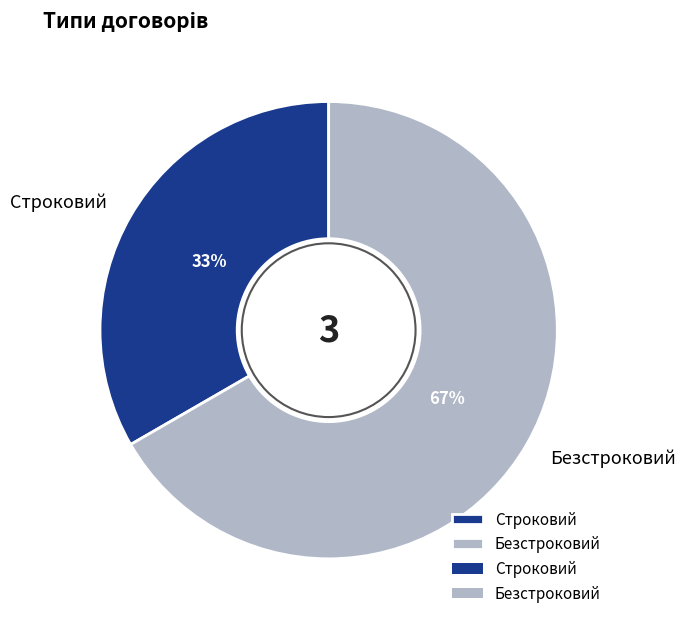

Count the number of slices in the pie.

2